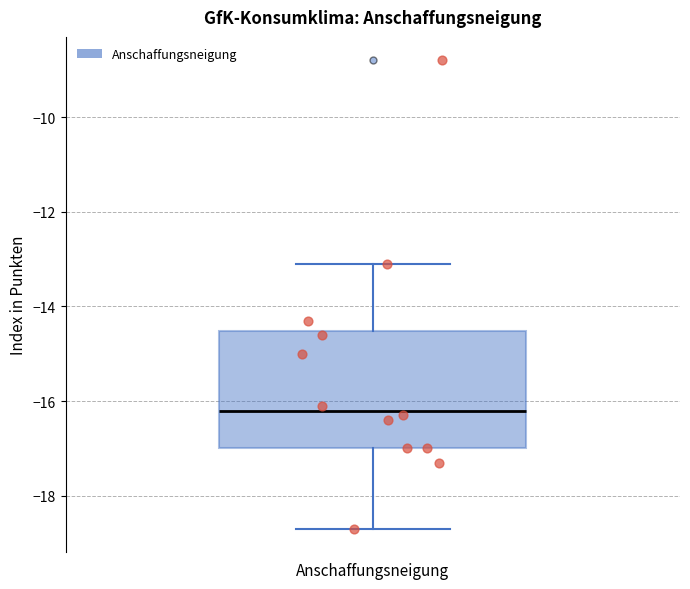

Read this box plot against the y-axis: the position of the median line, the range covered by the box, and the ends of both whiskers. The values are not printed on the chart, so give them approximately, as read against the axis.

median -16.2, box -17.0 to -14.6, whiskers -18.6 to -13.0